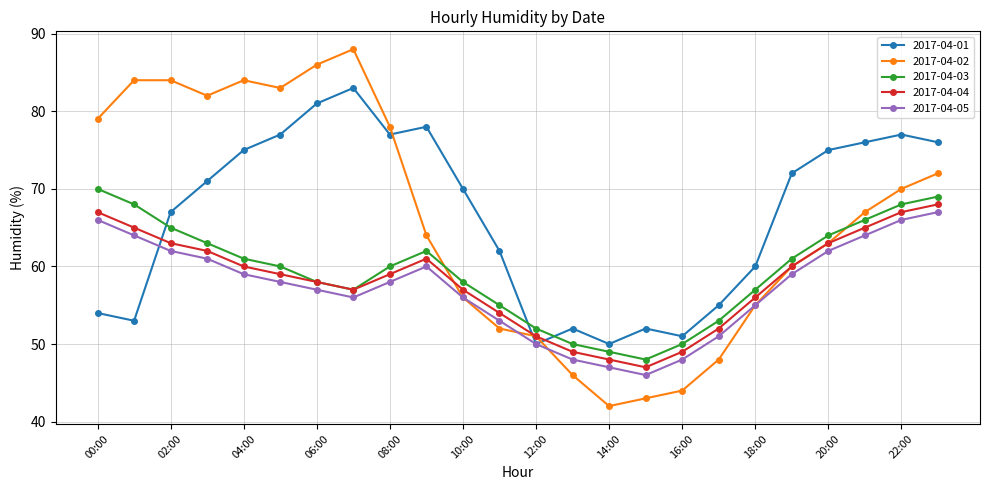

Which series ends up on top after the final intersection of 2017-04-01 and 2017-04-03?

2017-04-01